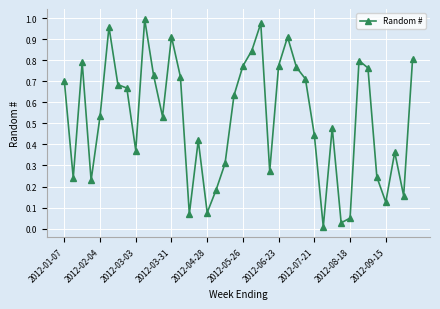

What is the sum of all values?

21.0